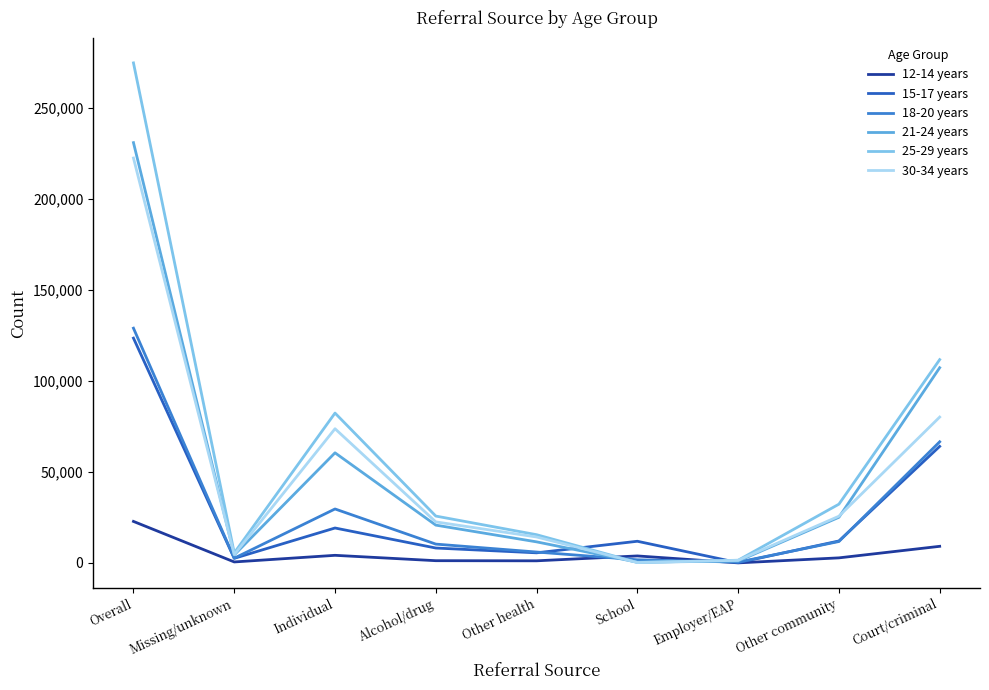

At which label does 12-14 years reach its peak?

Overall